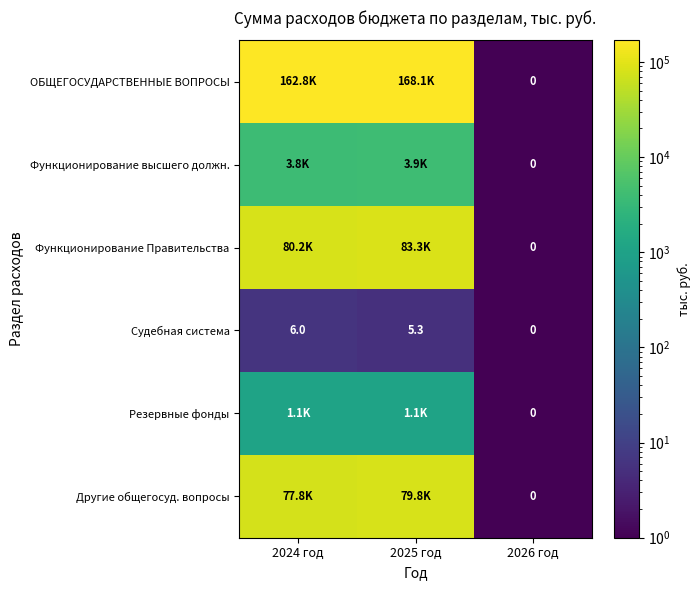

Between 2024 год and 2025 год, which is larger?

2025 год